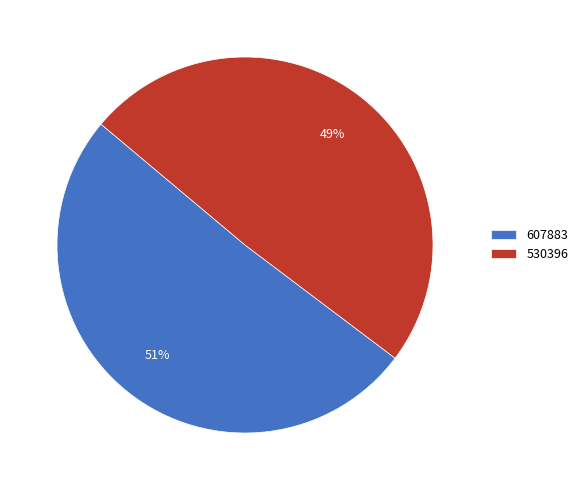

Does 607883 represent more than half of the total?

Yes